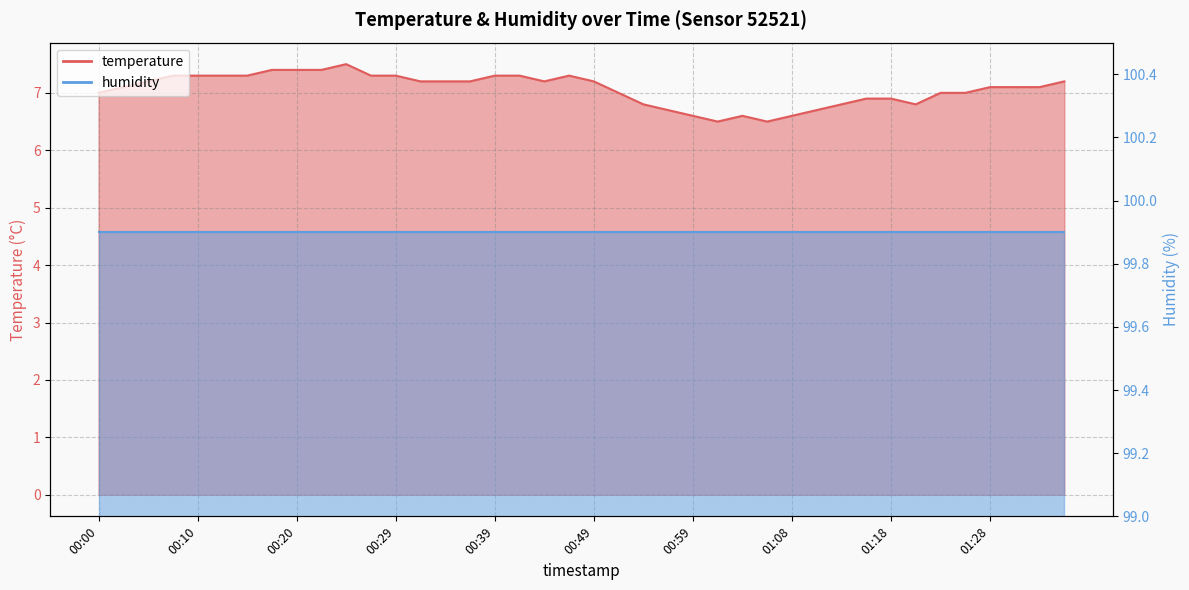

How many values are below 7?

12